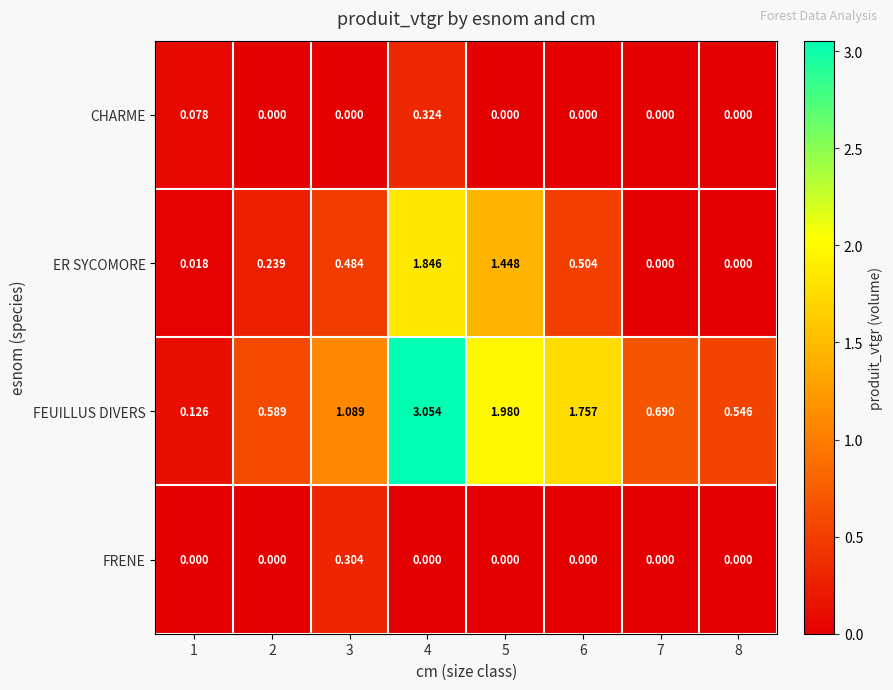

Which series has the largest total across all categories?

FEUILLUS DIVERS